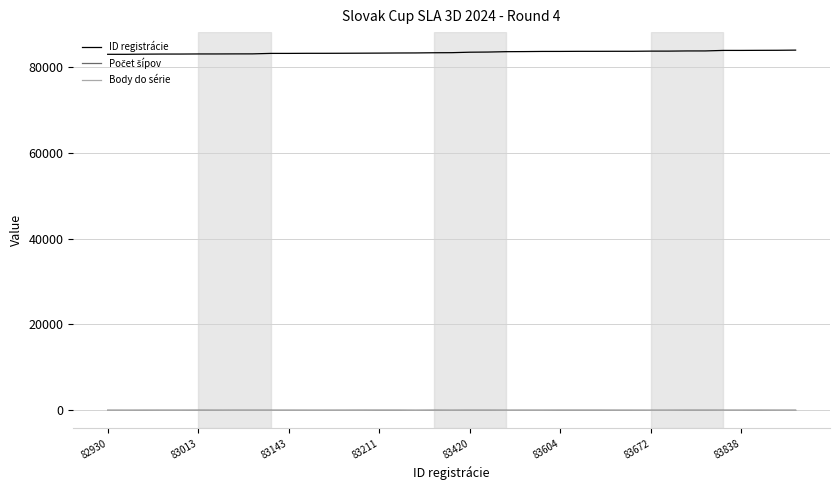

What is the minimum value for ID registrácie?

82930